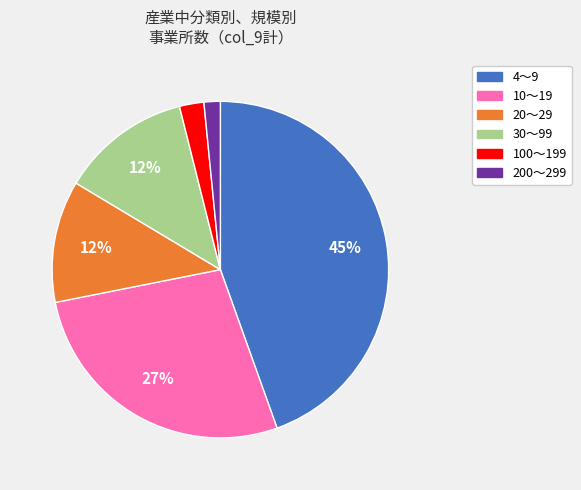

Count the number of slices in the pie.

6